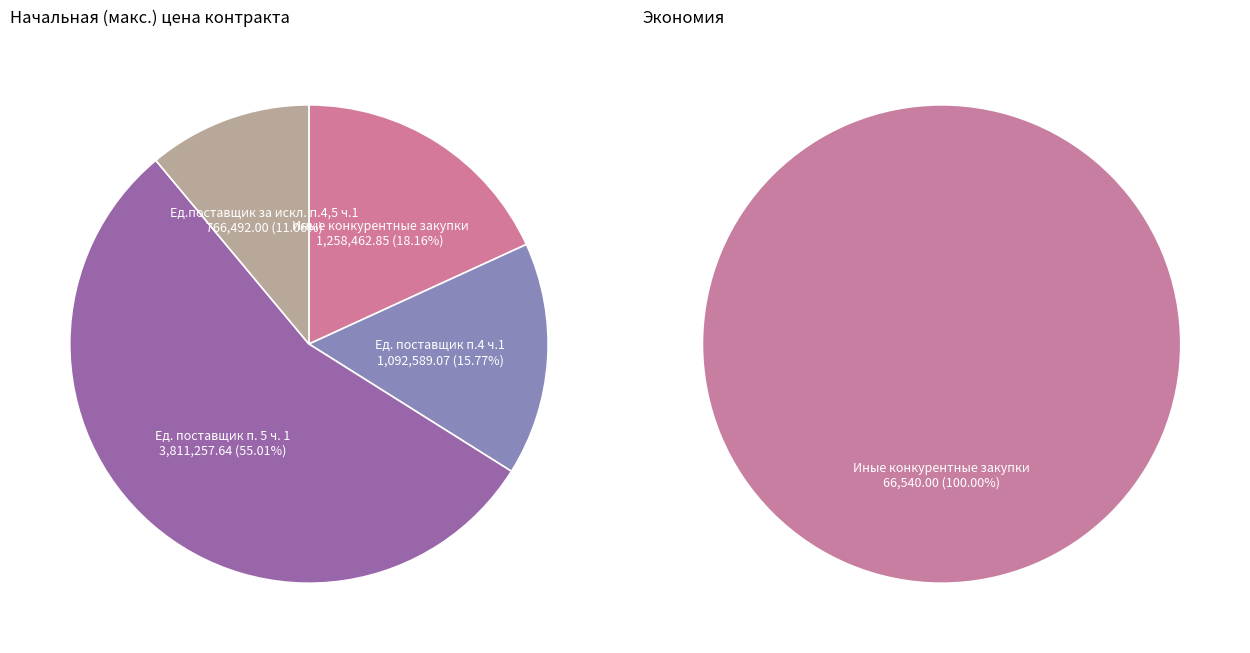

How many slices are in this pie chart?

4